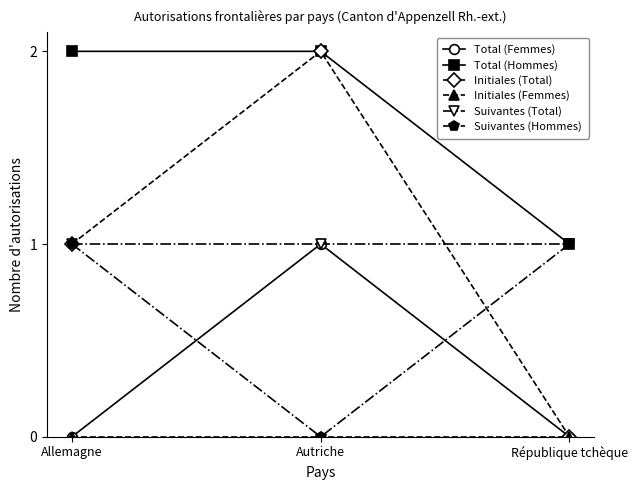

What position from the right is République tchèque?

1